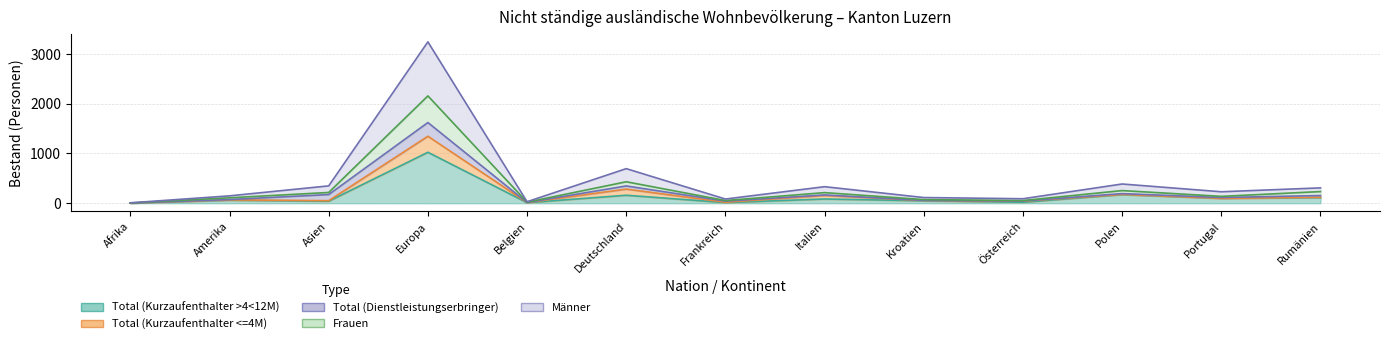

What is the difference between the maximum and minimum values in the Frauen series?

2150